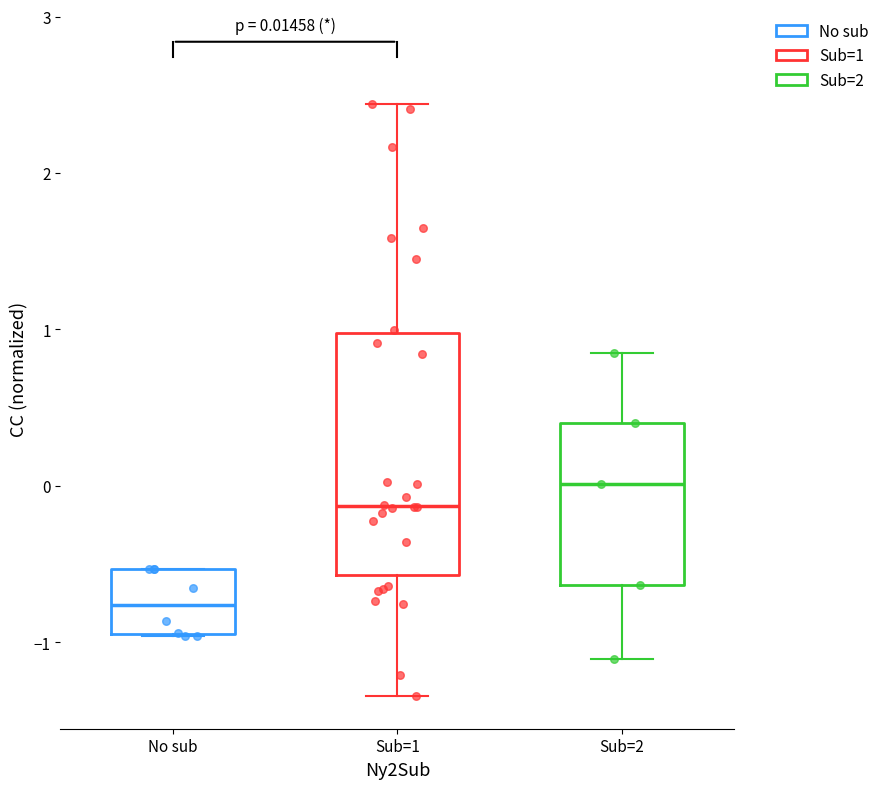

Comparing the boxes themselves (not the whiskers), which one is the tallest?

Sub=1